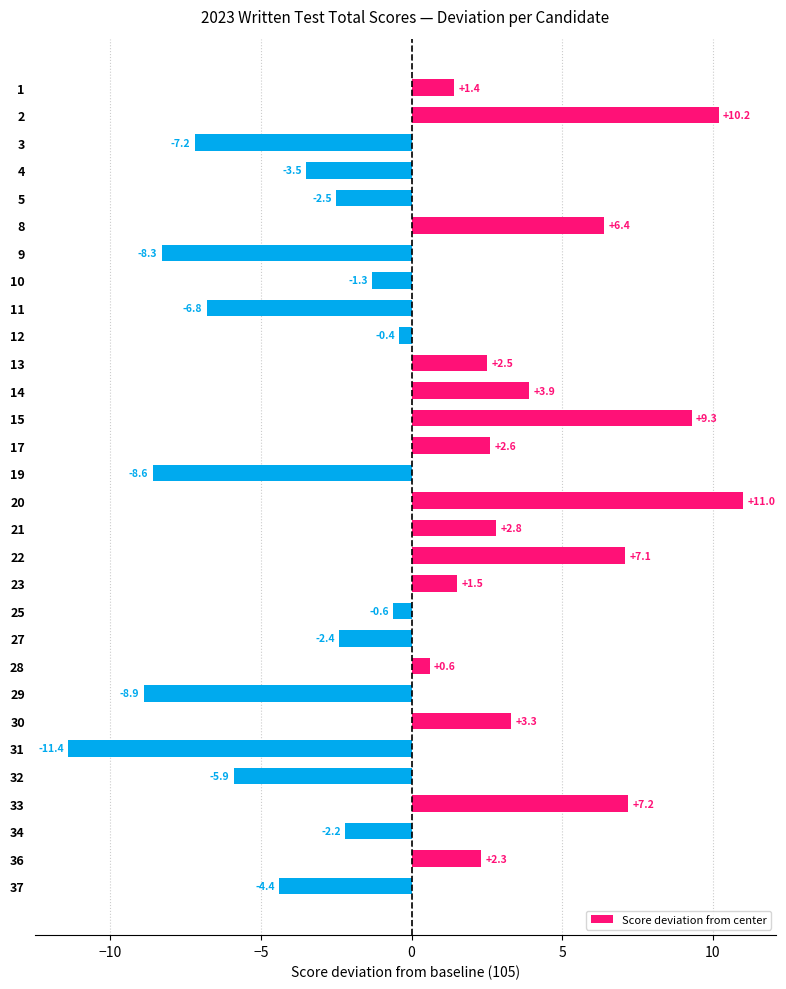

Count the number of categories in the chart.

30